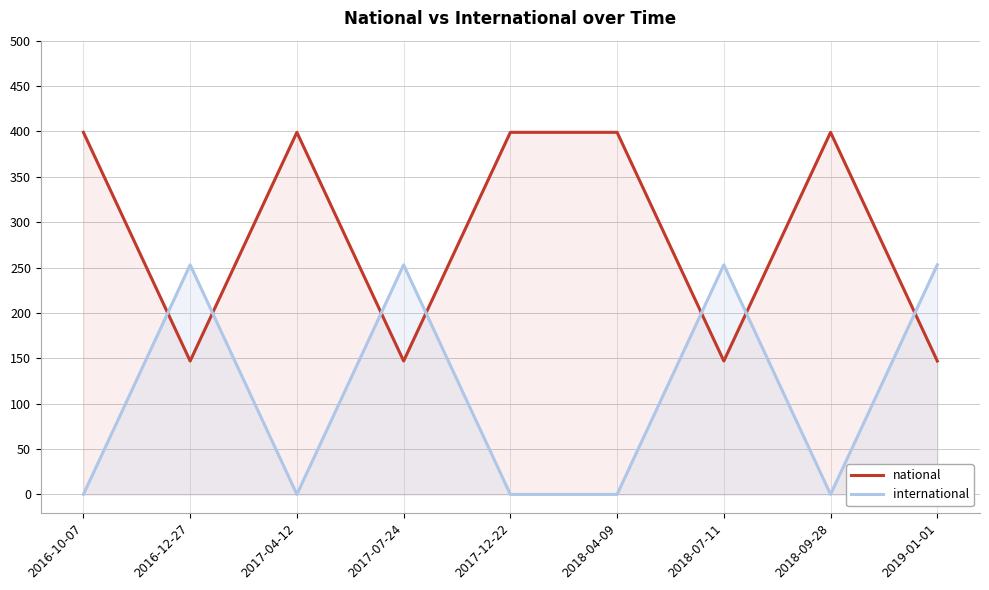

List the series in order of their peak value, lowest first.

international, national